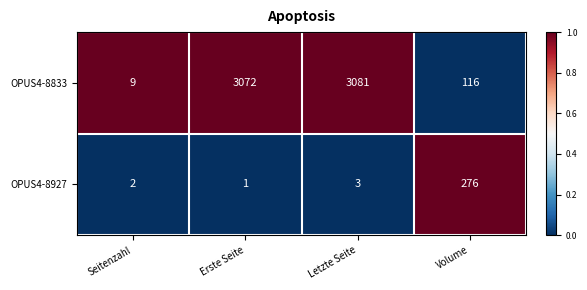

True or false: OPUS4-8833 has a value of 4 at Seitenzahl.

False